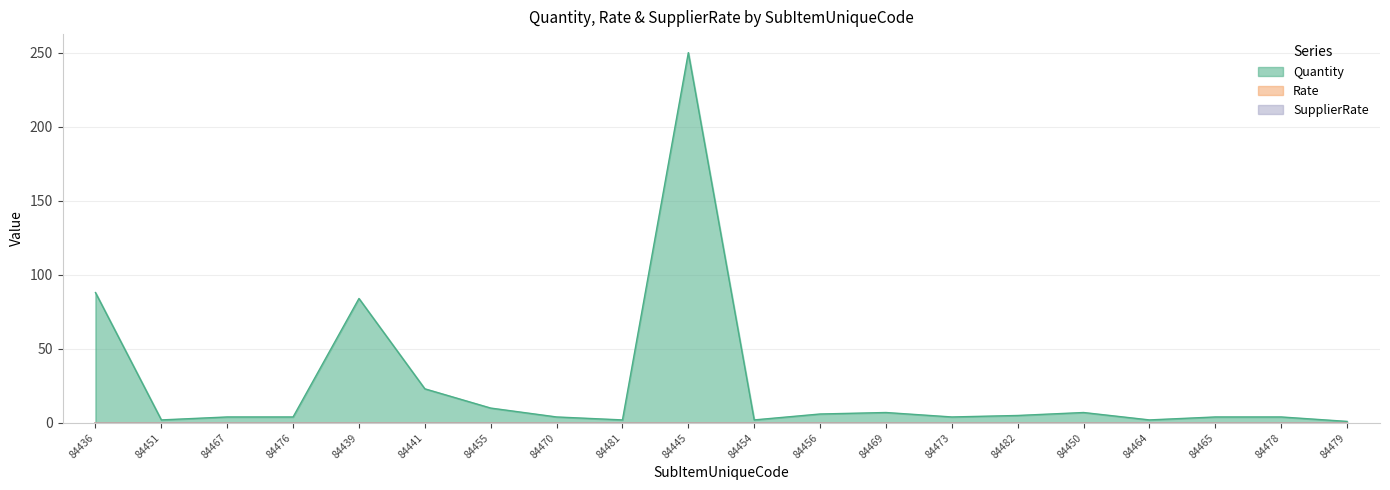

Which series changed the most between 84445 and 84465?

Quantity